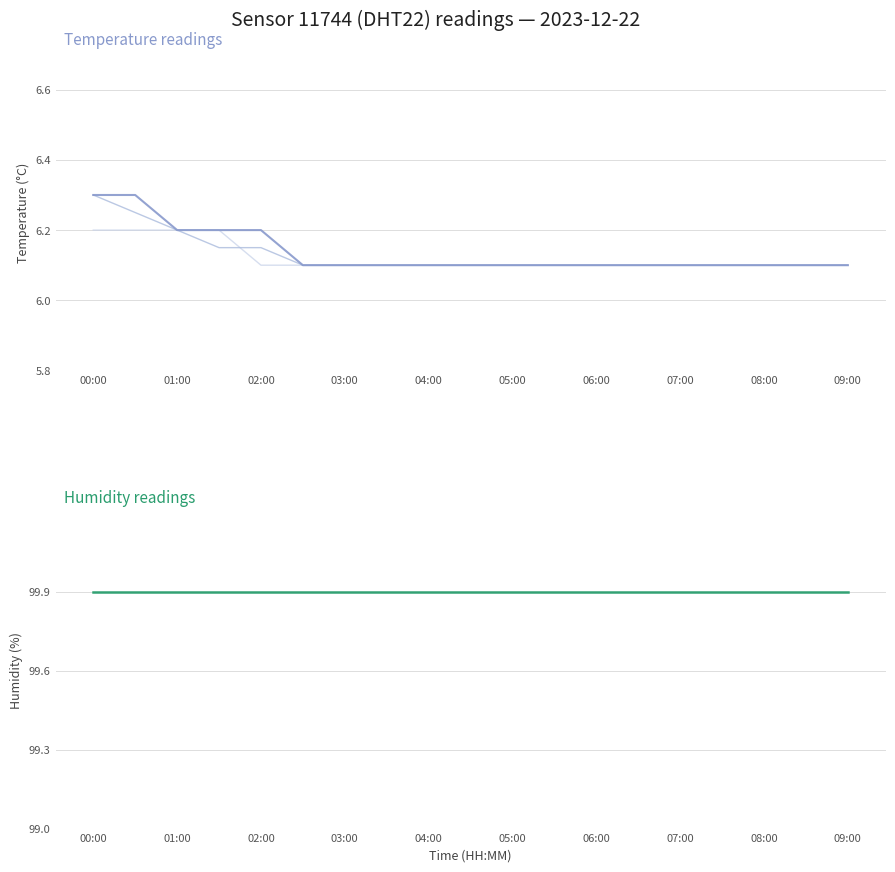

What position from the left is 03:00?

7